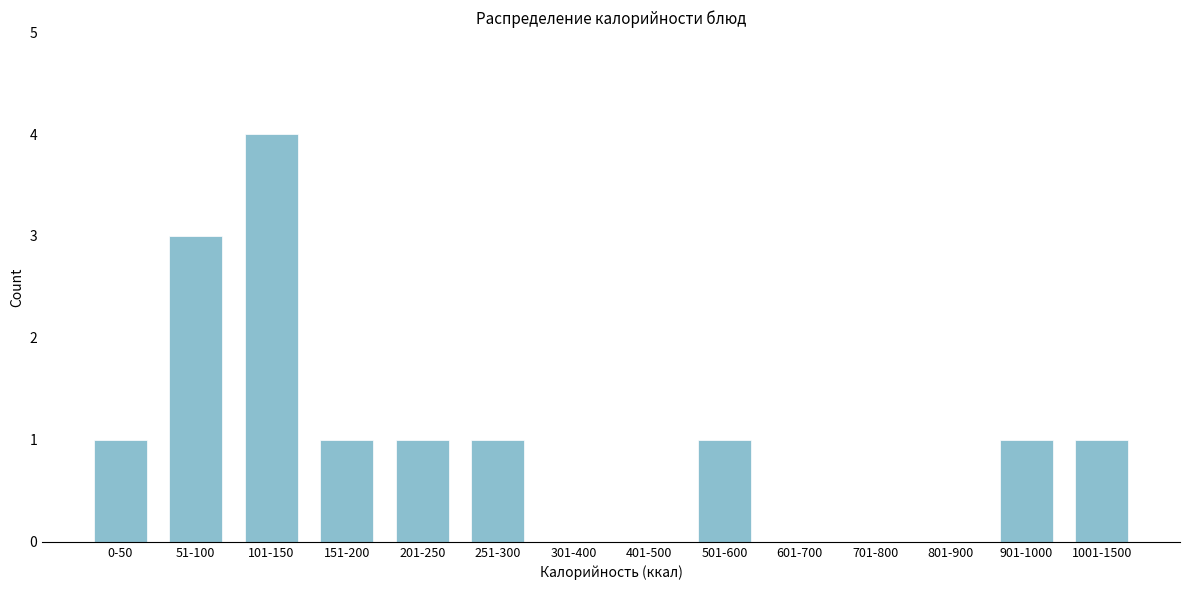

Reading left to right, transcribe all the data shown in this chart.

0-50=1	51-100=3	101-150=4	151-200=1	201-250=1	251-300=1	301-400=0	401-500=0	501-600=1	601-700=0	701-800=0	801-900=0	901-1000=1	1001-1500=1